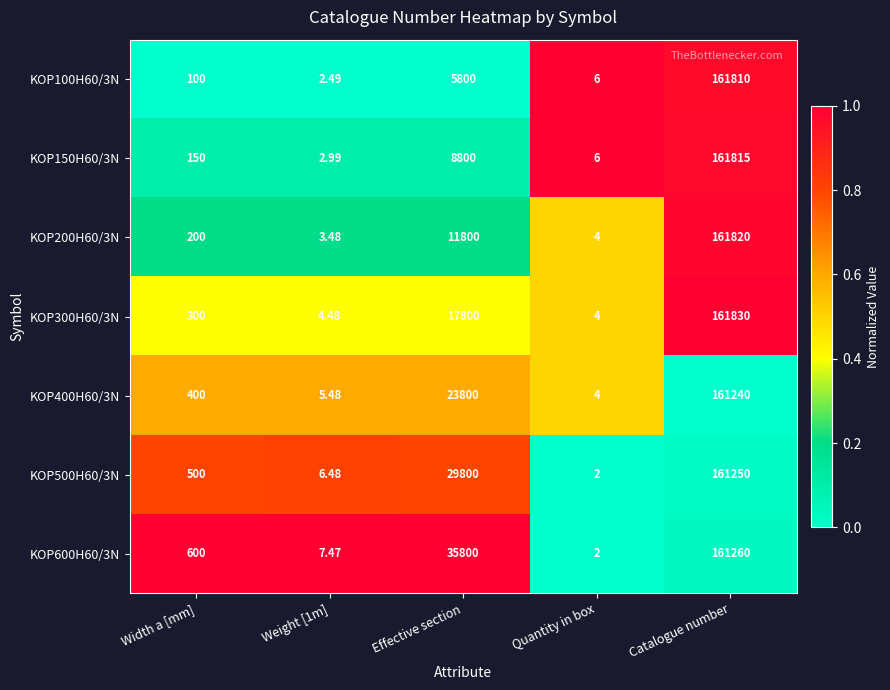

At which label is KOP100H60/3N closest to 80906?

Effective section